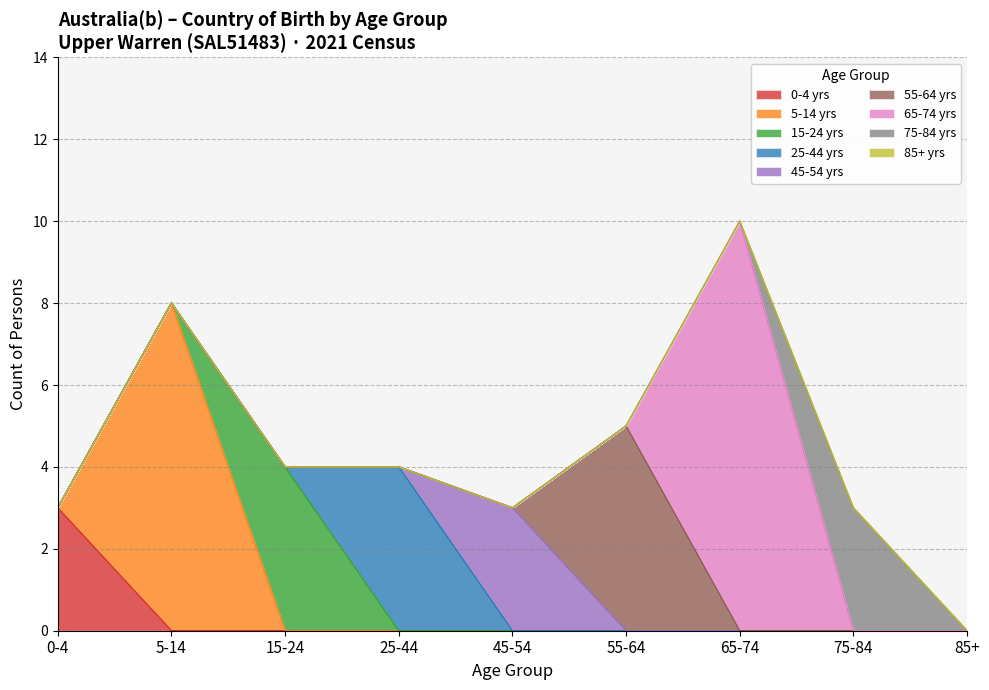

Which category has the highest value in the 0-4 yrs series?

0-4